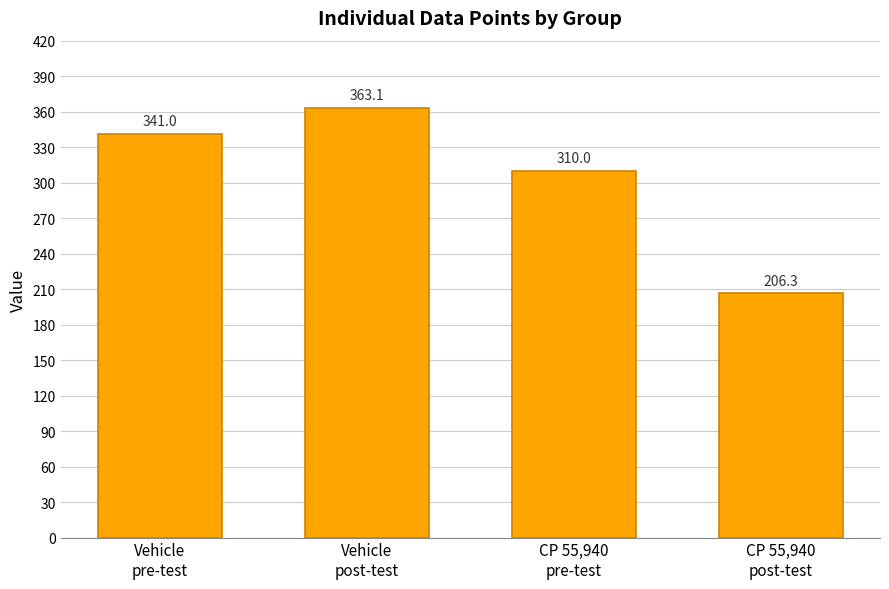

Is it true that the value at CP 55,940
pre-test is 310.0?

True